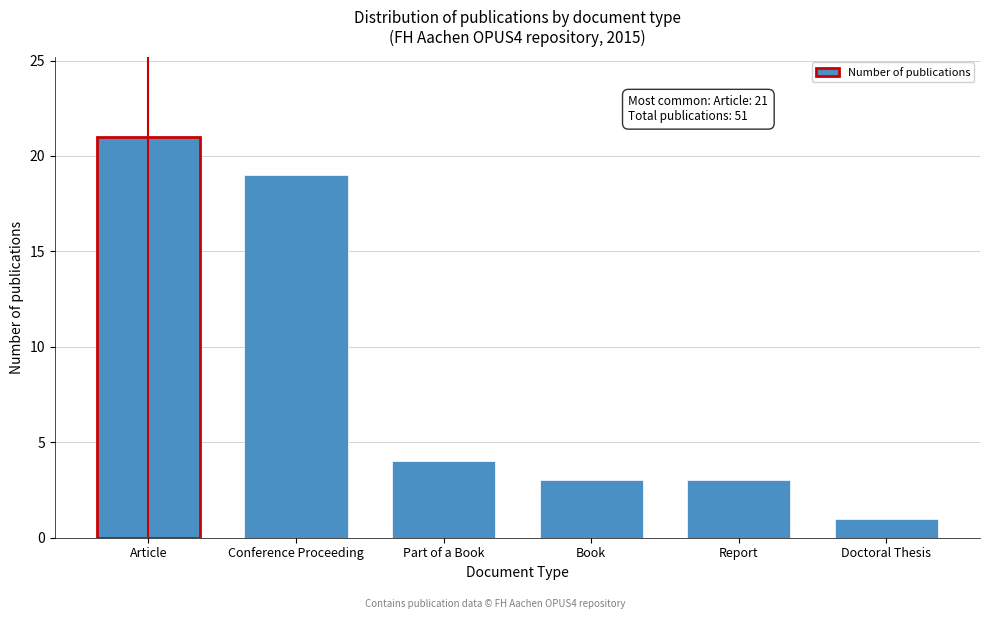

Reading left to right, extract all data points from this chart.

21	19	4	3	3	1